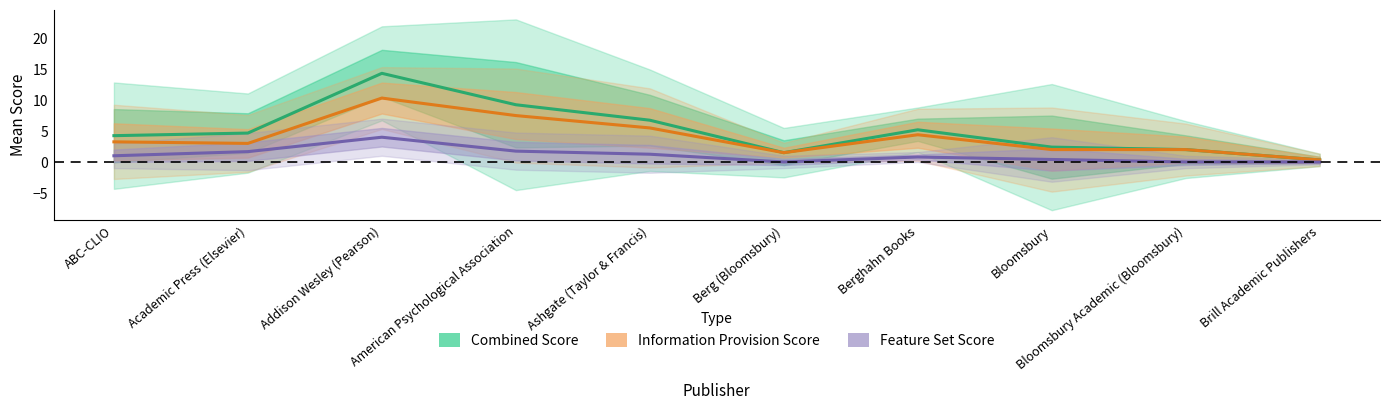

Reading left to right, what are all the values shown in this chart?

Combined Score: 4.2	4.7	14.3	9.2	6.8	1.5	5.2	2.4	2.0	0.3
Information Provision Score: 3.2	3.0	10.3	7.5	5.5	1.5	4.4	2.0	2.0	0.3
Feature Set Score: 1.0	1.7	4.0	1.8	1.2	0.0	0.8	0.4	0.0	0.0